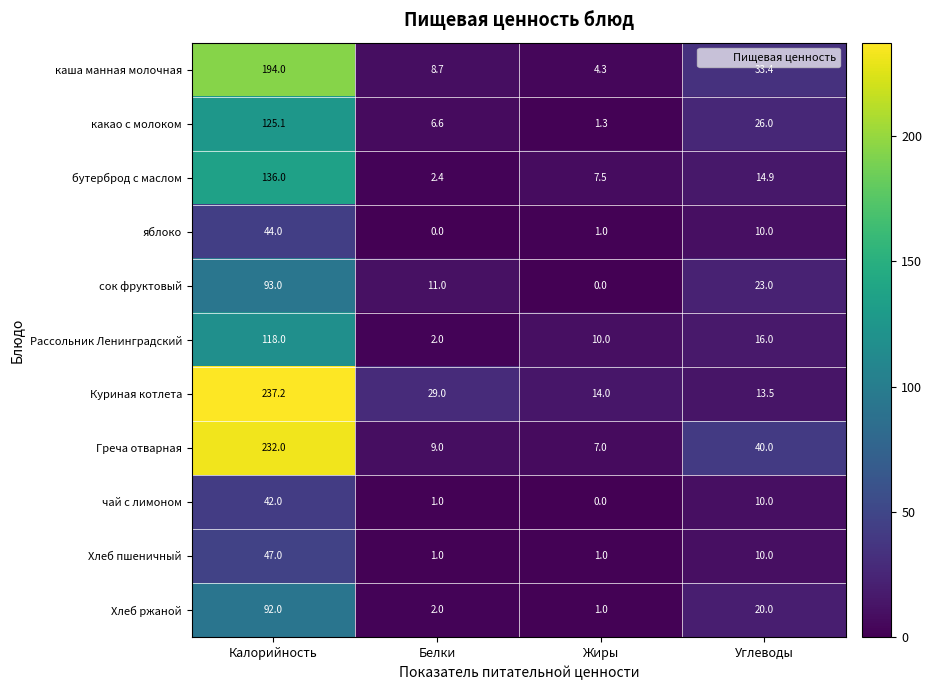

What is the average value of the бутерброд с маслом series?

40.2